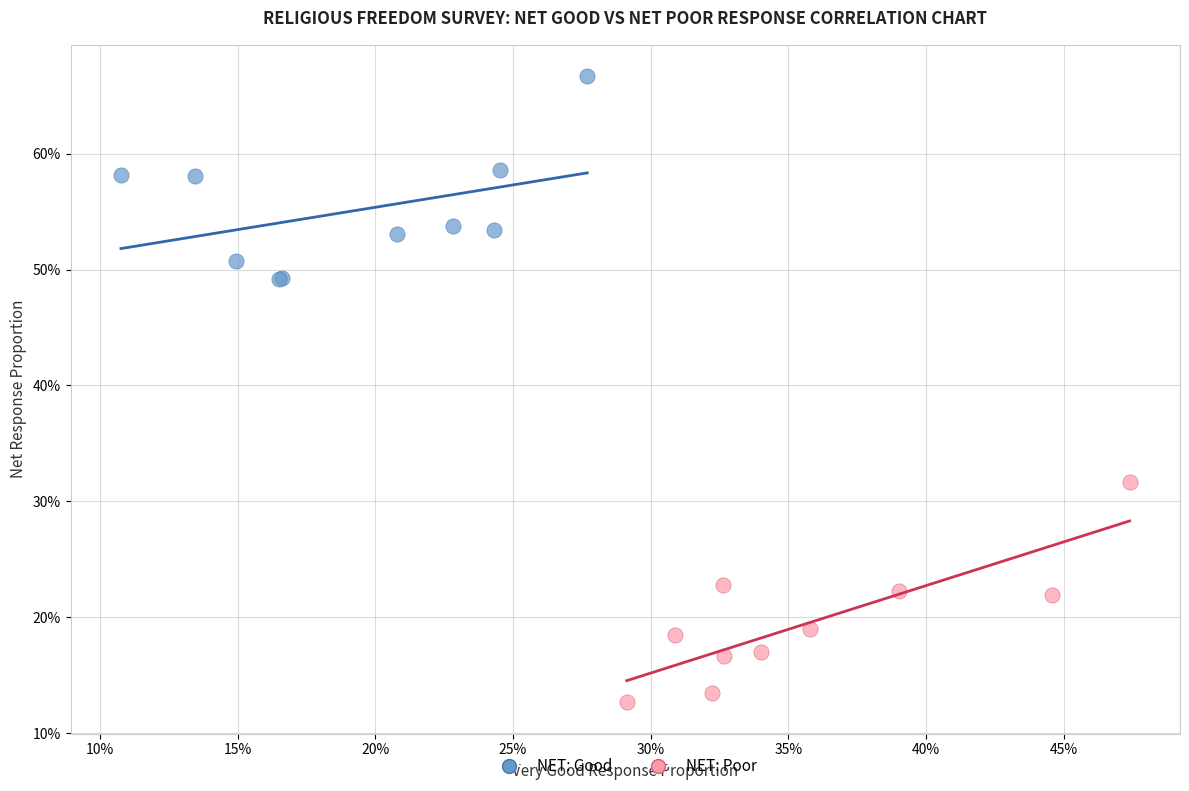

What are all the series names shown in the legend?

NET: Good, NET: Poor